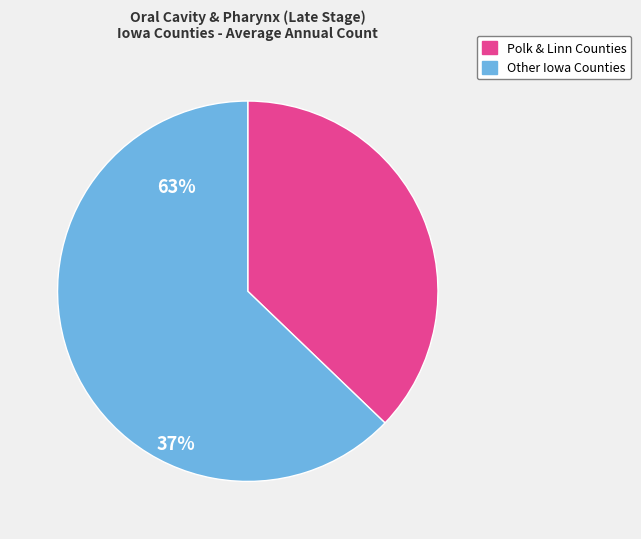

Does any single category account for the majority?

Yes